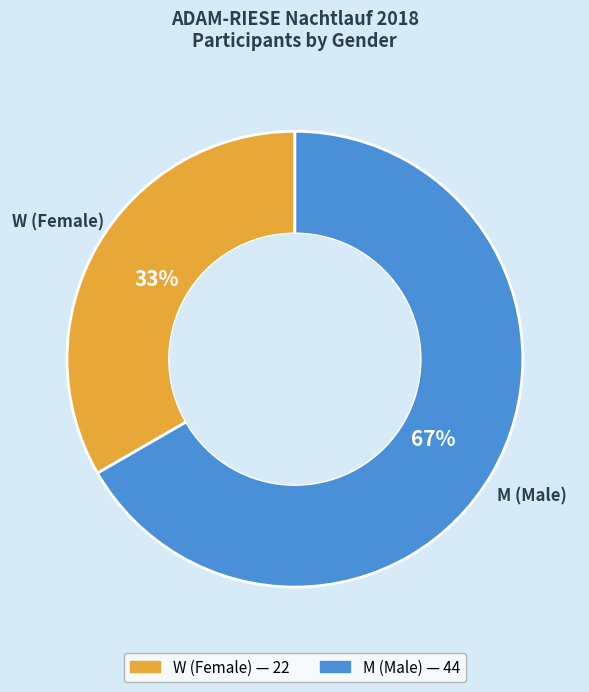

To the nearest percent, what is the average slice percentage?

50%